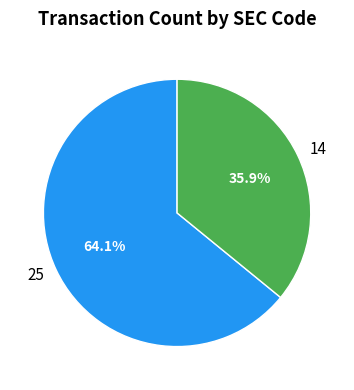

What percentage do 25 and 14 together represent?

100.0%